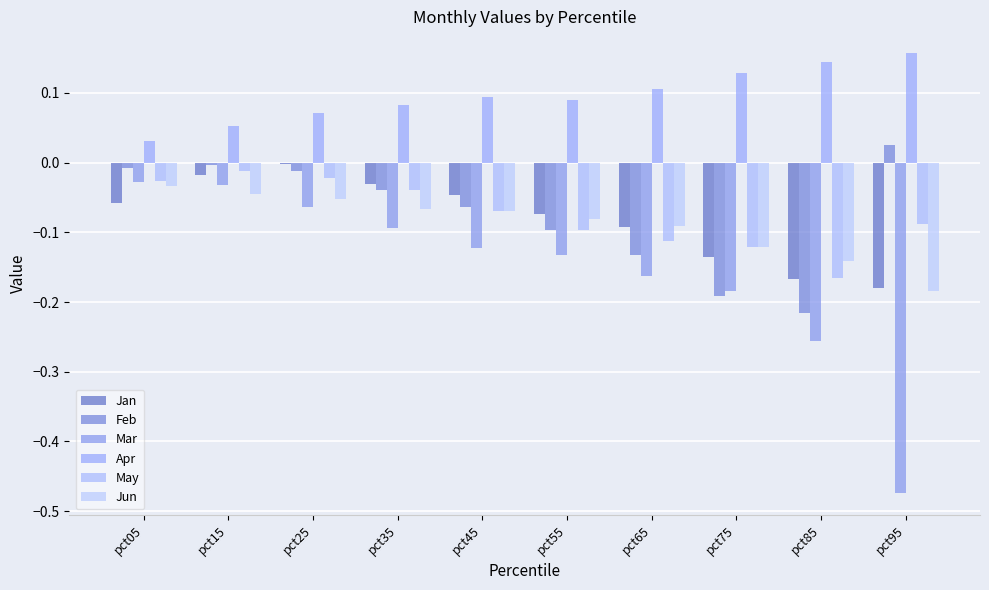

Which has a higher value, pct75 or pct65?

pct65